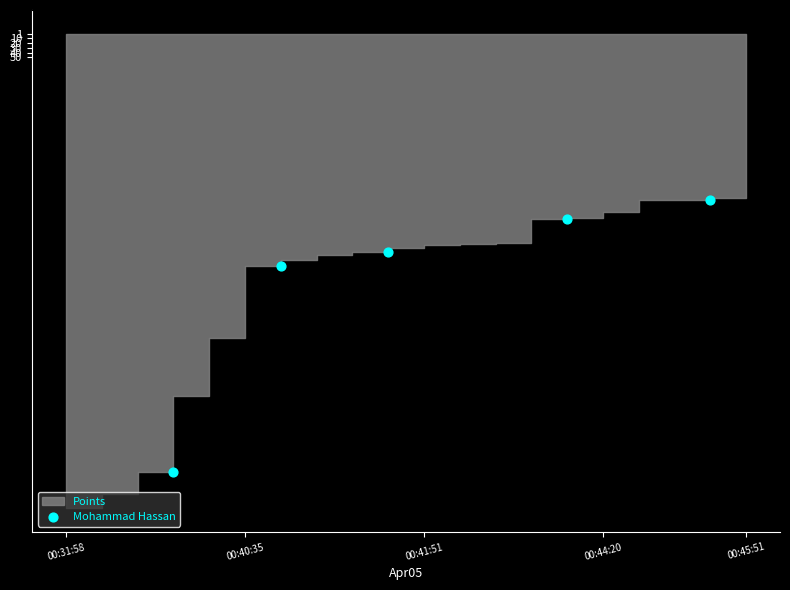

What Y value in the scatter plot is closest to 636?

488.7